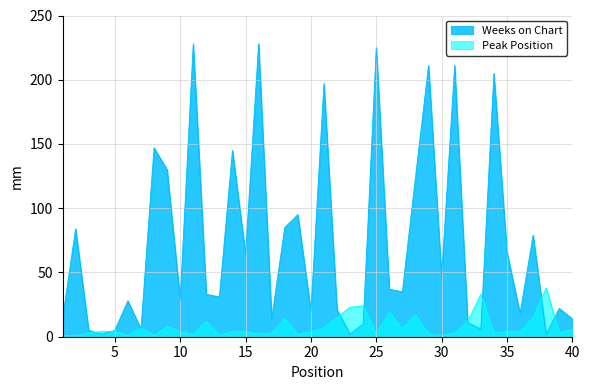

How many lines are shown in the chart?

2